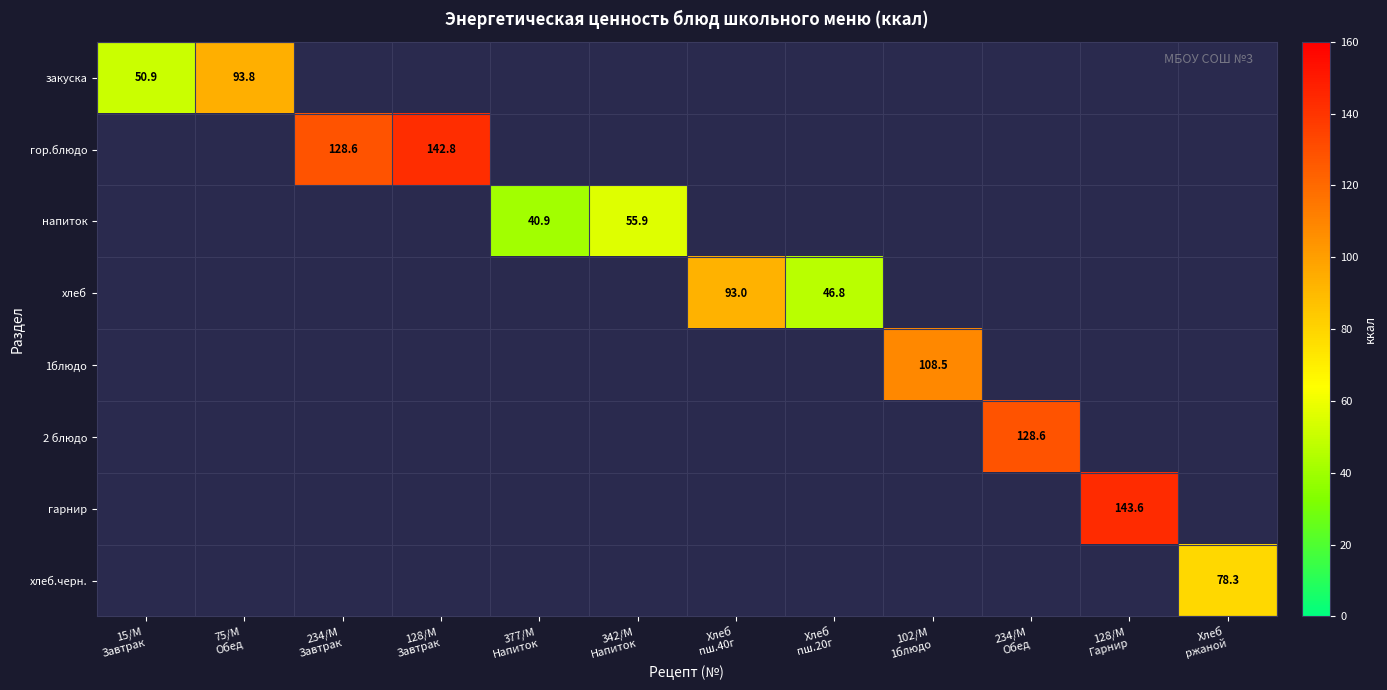

At which label does закуска reach its minimum?

15/M Завтрак